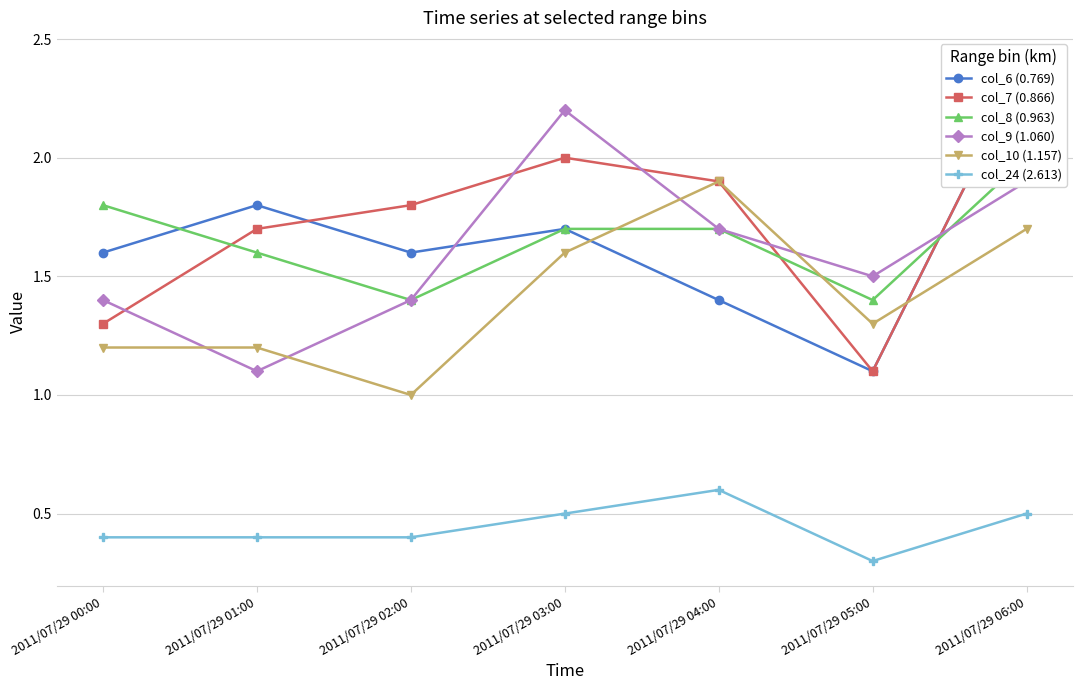

At which label does col_9 (1.060) reach its minimum?

2011/07/29 01:00